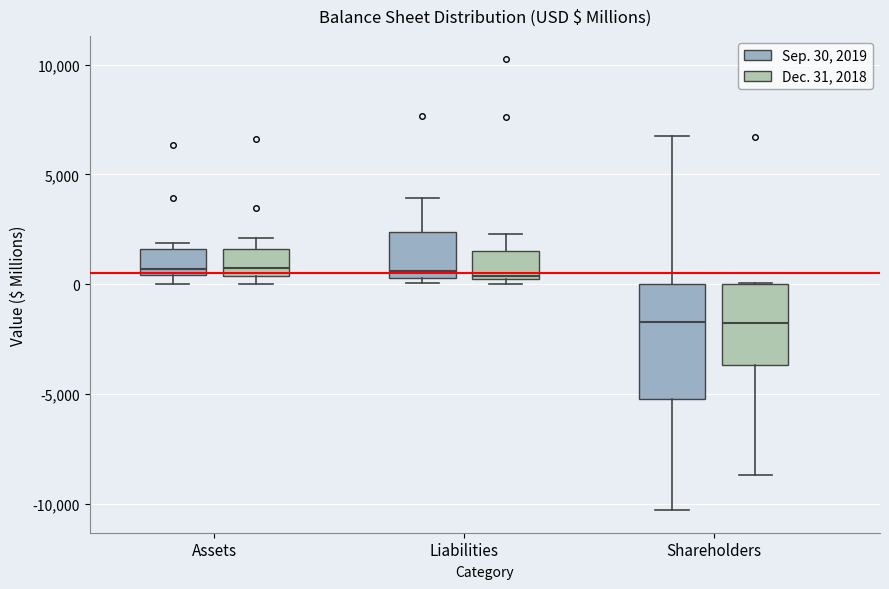

Reading left to right, transcribe this box plot: for each box, give where its median line is, the range the box spans, and where its two whiskers end, as read against the y-axis. The values are not printed on the chart, so give them approximately, as read against the axis.

Assets (Sep. 30, 2019): median 500 (just above the box's lower edge), box 500 to 1500, whiskers 0 to 2000
Assets (Dec. 31, 2018): median 500 (just above the box's lower edge), box 500 to 1500, whiskers 0 to 2000
Liabilities (Sep. 30, 2019): median 500 (just above the box's lower edge), box 500 to 2500, whiskers 0 to 4000
Liabilities (Dec. 31, 2018): median 500, box 0 to 1500, whiskers 0 (just below the box's lower edge) to 2500
Shareholders (Sep. 30, 2019): median -1500, box -5000 to 0, whiskers -10500 to 6500
Shareholders (Dec. 31, 2018): median -1500, box -3500 to 0, whiskers -8500 to 0